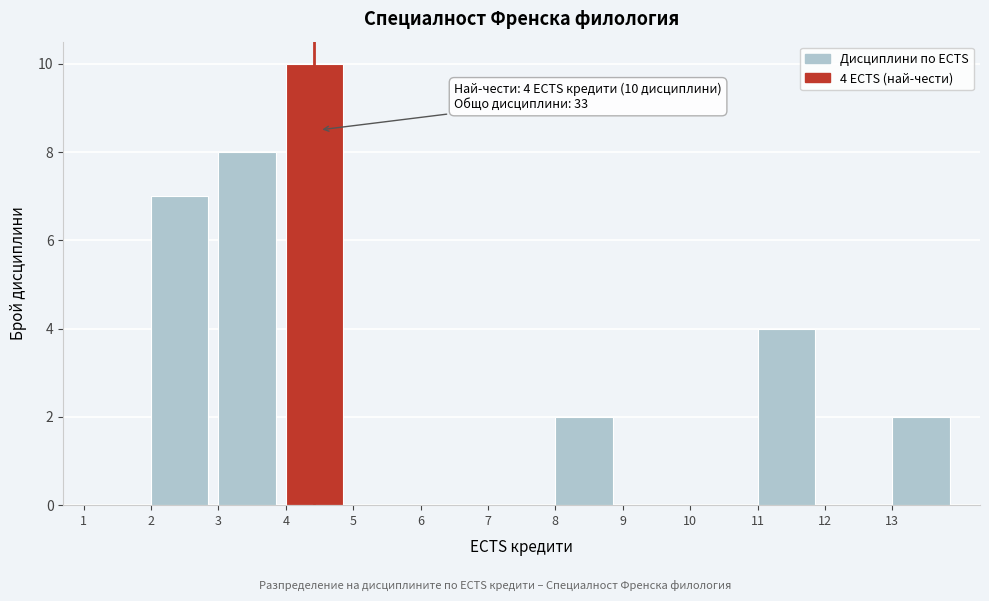

Over which range of the x-axis is the bar tallest?

4 to 5